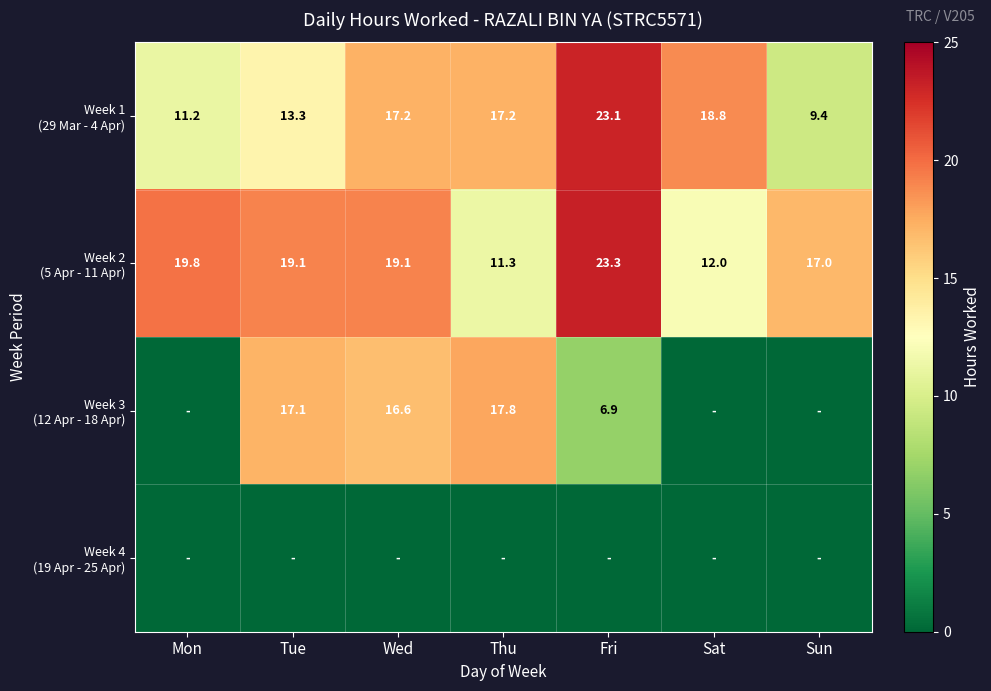

Where is Week 3 (12 Apr - 18 Apr) nearest to the value 8?

Fri